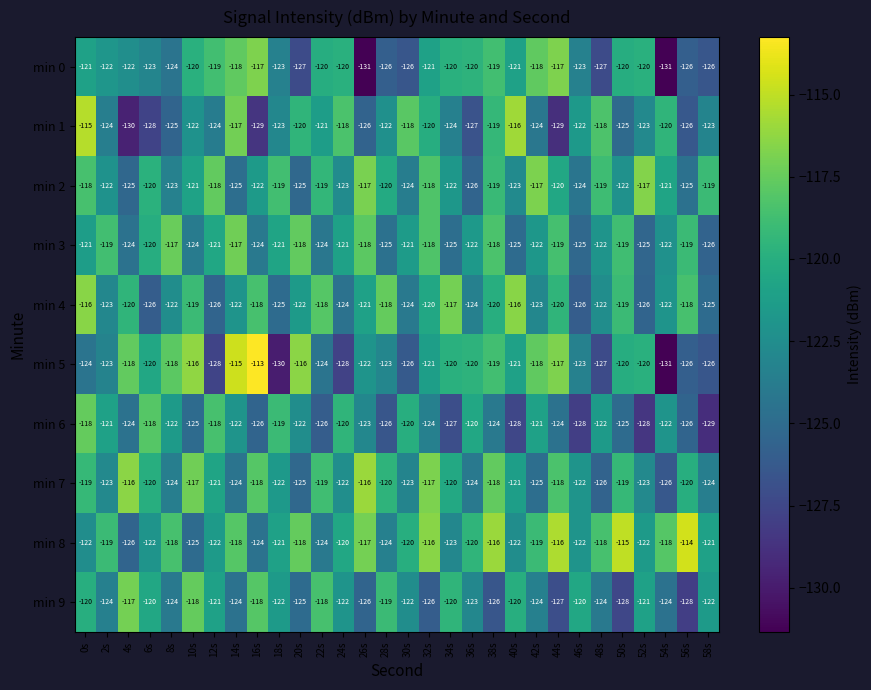

What is the total value across all series at 26s?

-1217